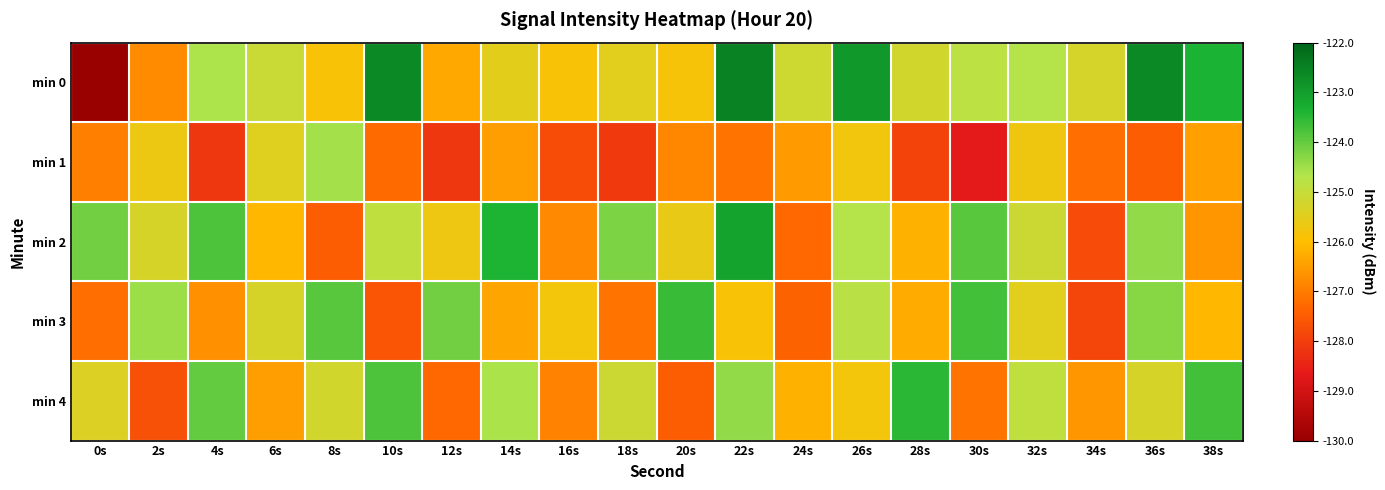

Between 0s and 26s, which is larger?

26s